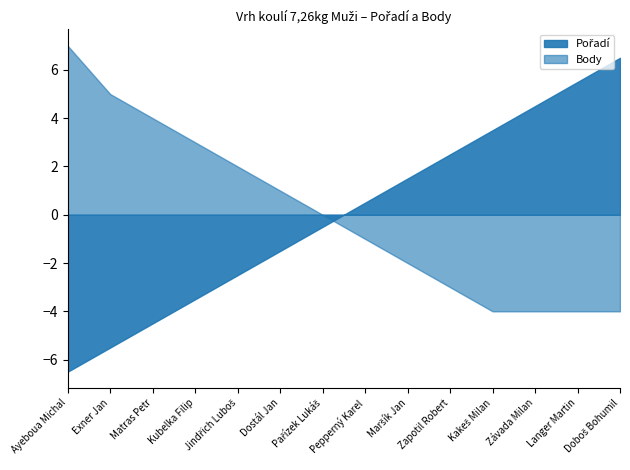

Is the value of Pořadí at Ayeboua Michal greater than the value of Body at Pařízek Lukáš?

No